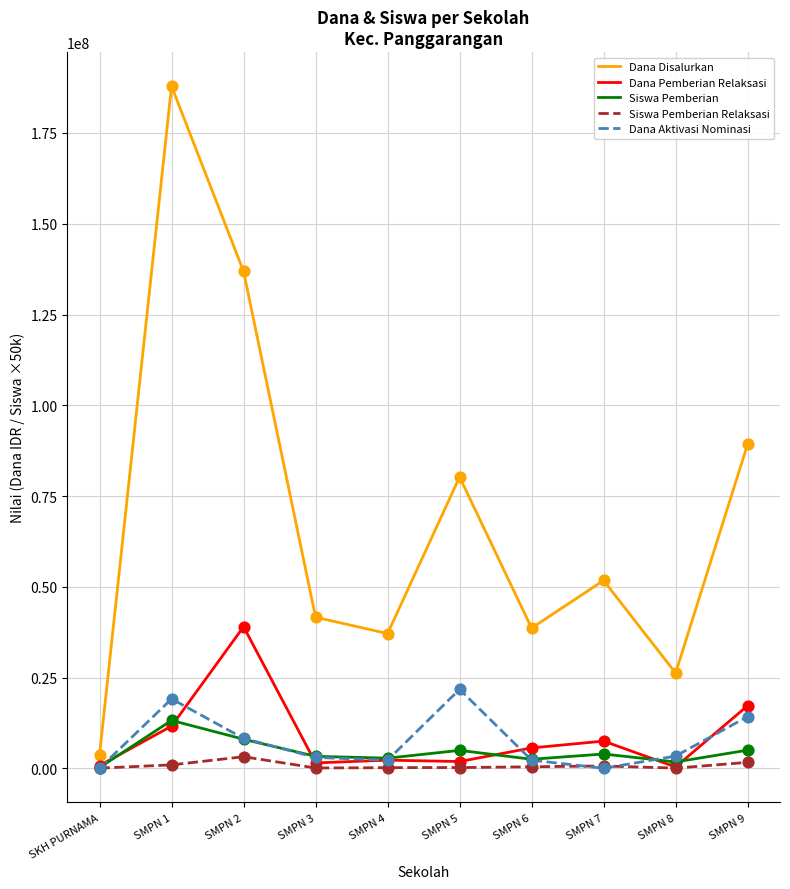

What is the total value across all series at SMPN 6?

49450000